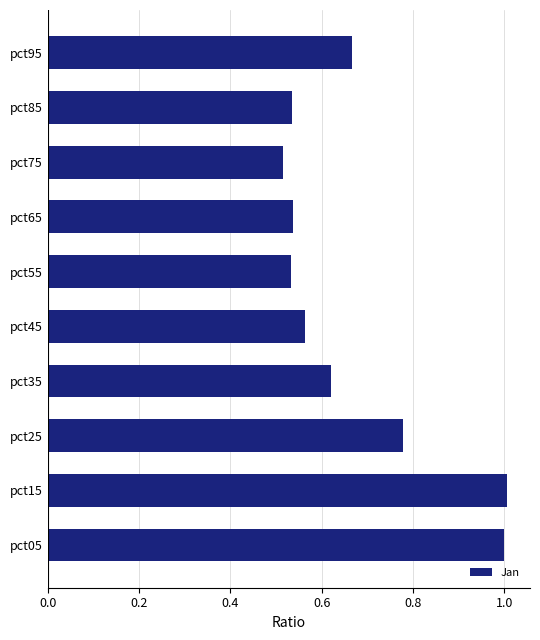

Does the chart contain stacked bars?

No